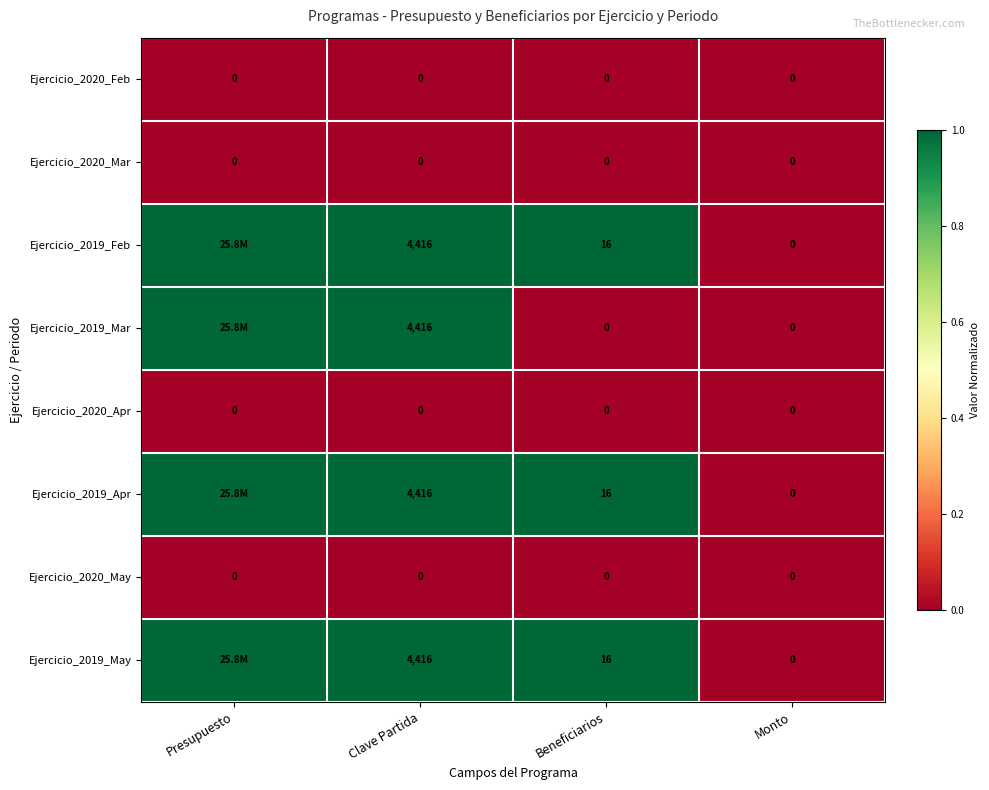

What is the total value across all series at Beneficiarios?

48.0